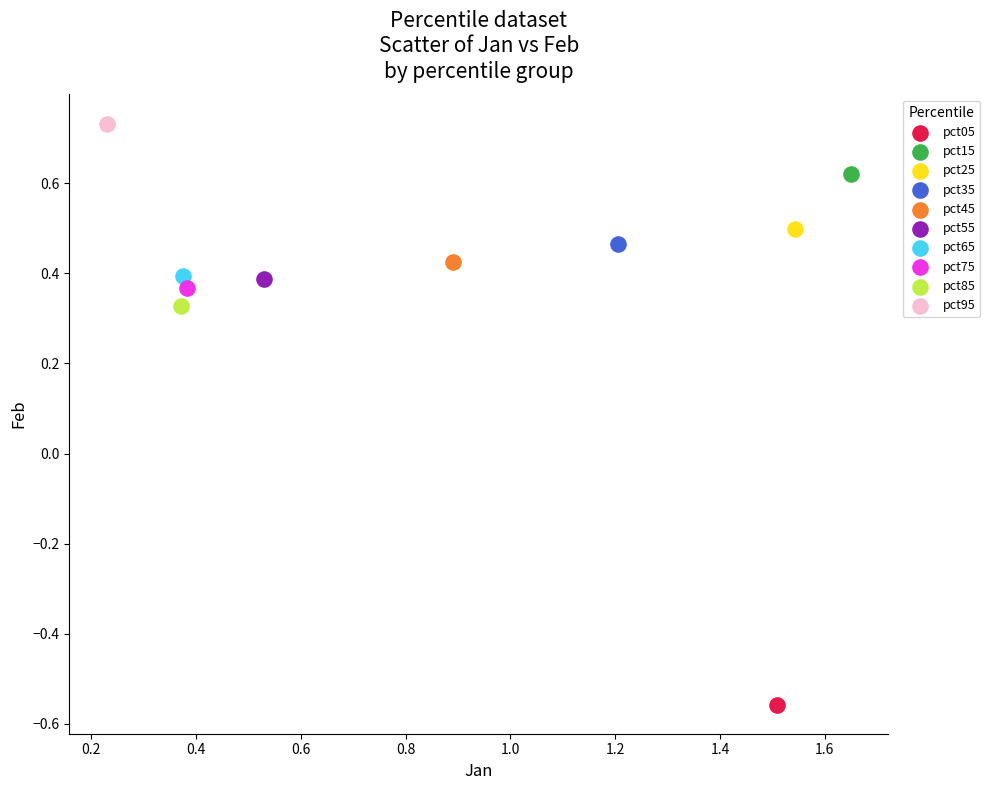

Which series reaches the maximum Y coordinate?

pct95